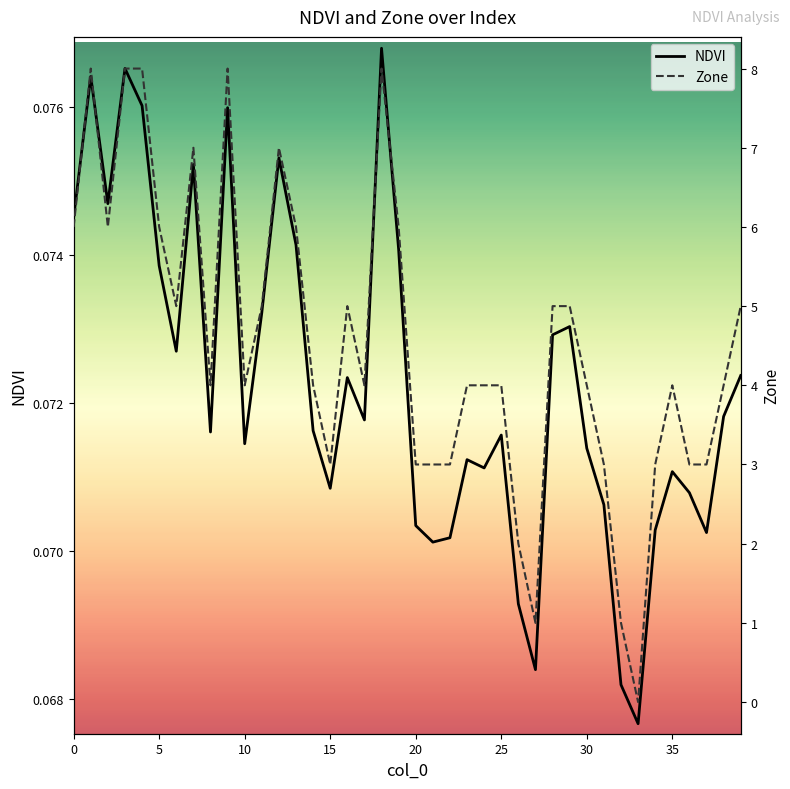

Does the chart display data point markers on the line(s)?

No